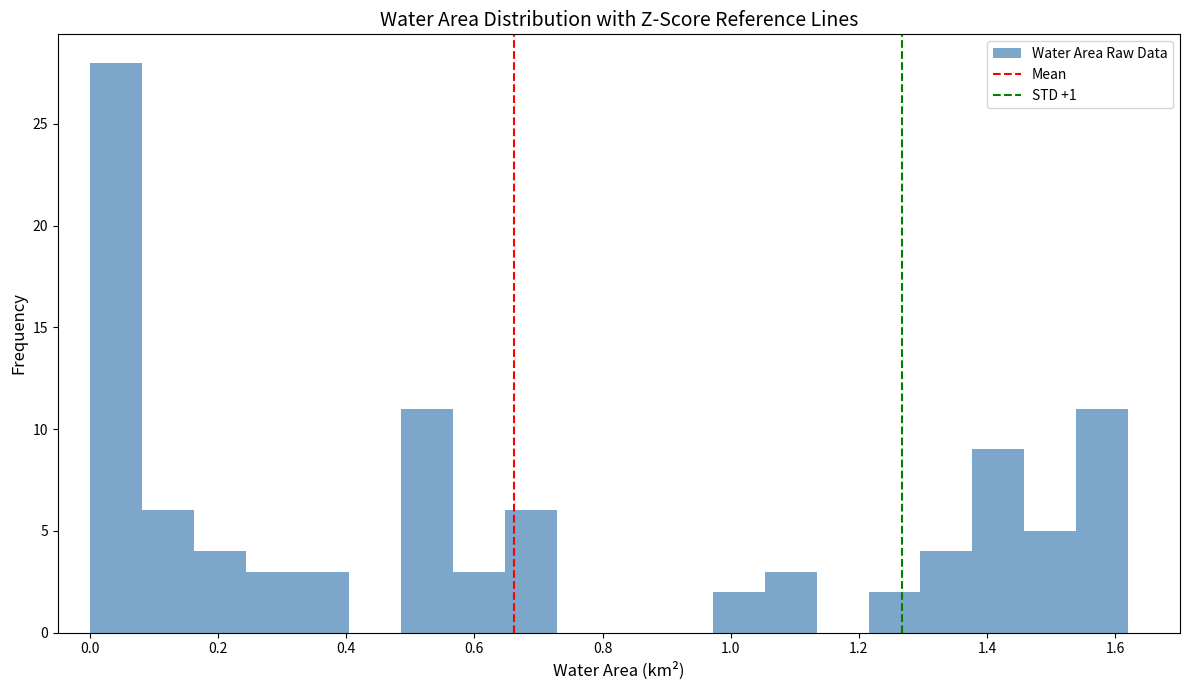

Reading left to right, transcribe this chart: for each bar, give the range it covers on the x-axis and its height. Neither the bar edges nor the heights are printed on the chart, so give them approximately, as read against the axes.

0.00 to 0.08: 28
0.08 to 0.16: 6
0.16 to 0.24: 4
0.24 to 0.32: 3
0.32 to 0.40: 3
0.40 to 0.48: 0
0.48 to 0.56: 11
0.56 to 0.64: 3
0.64 to 0.72: 6
0.72 to 0.82: 0
0.82 to 0.90: 0
0.90 to 0.98: 0
0.98 to 1.06: 2
1.06 to 1.14: 3
1.14 to 1.22: 0
1.22 to 1.30: 2
1.30 to 1.38: 4
1.38 to 1.46: 9
1.46 to 1.54: 5
1.54 to 1.62: 11